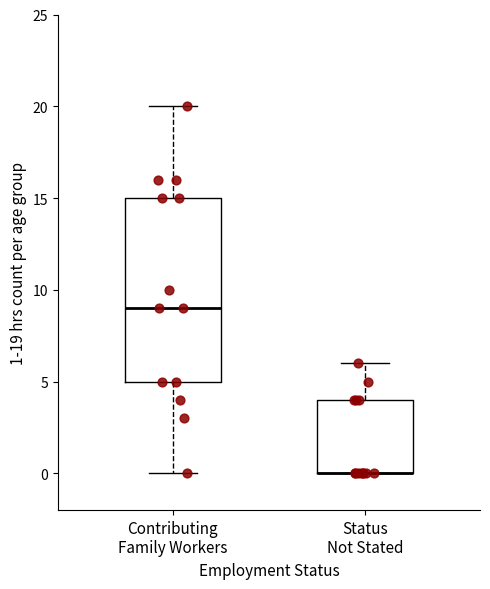

Comparing the boxes themselves (not the whiskers), which one is the tallest?

Contributing Family Workers